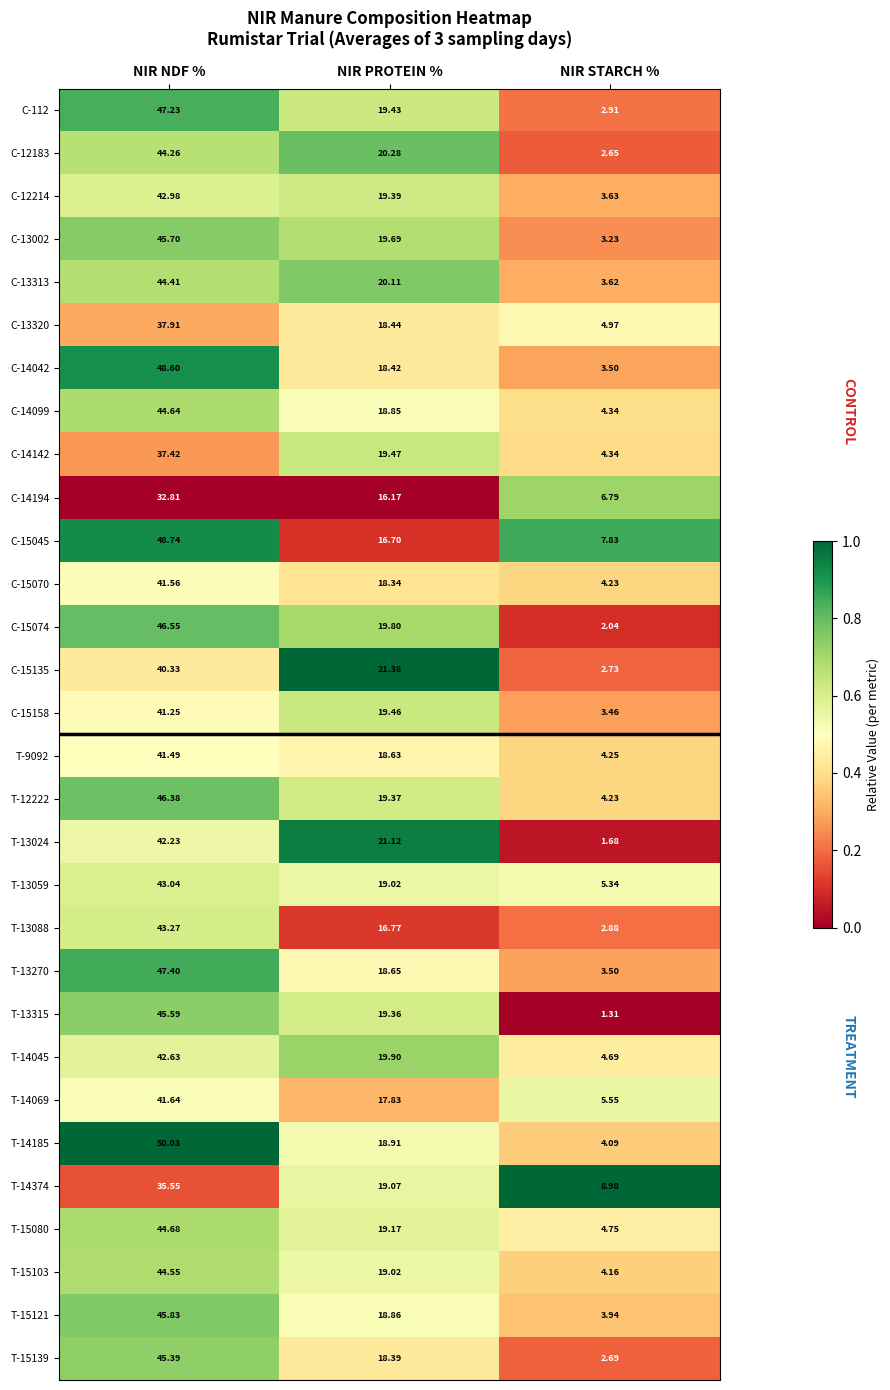

List the labels in order of T-14185 value, largest first.

NIR NDF %, NIR PROTEIN %, NIR STARCH %